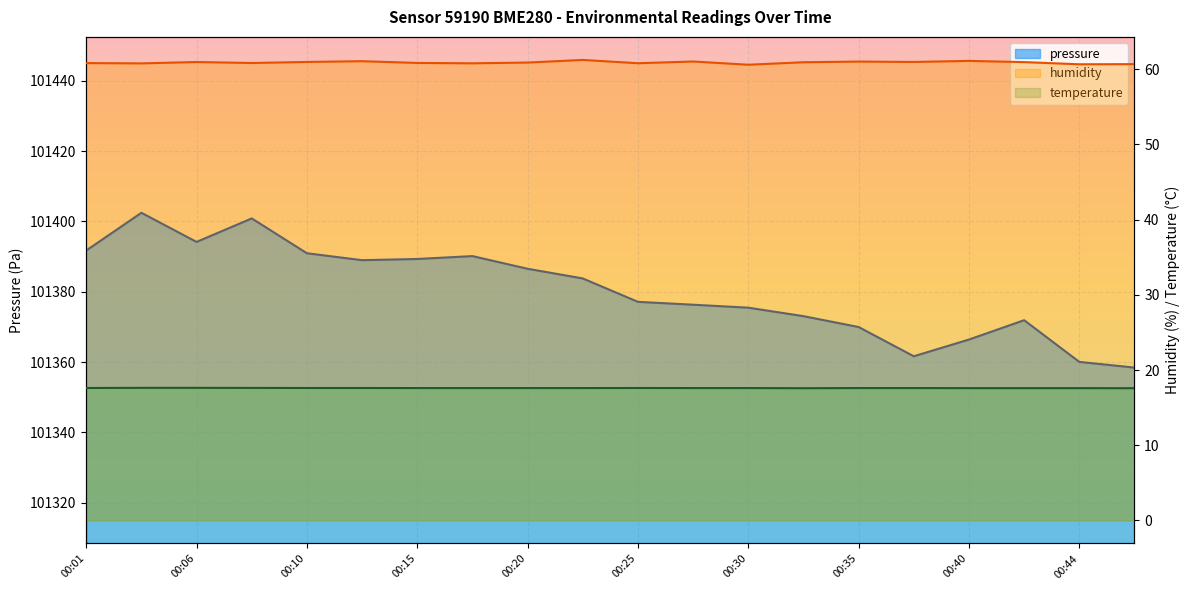

At 00:32, list the series in order from smallest to largest.

temperature, humidity, pressure